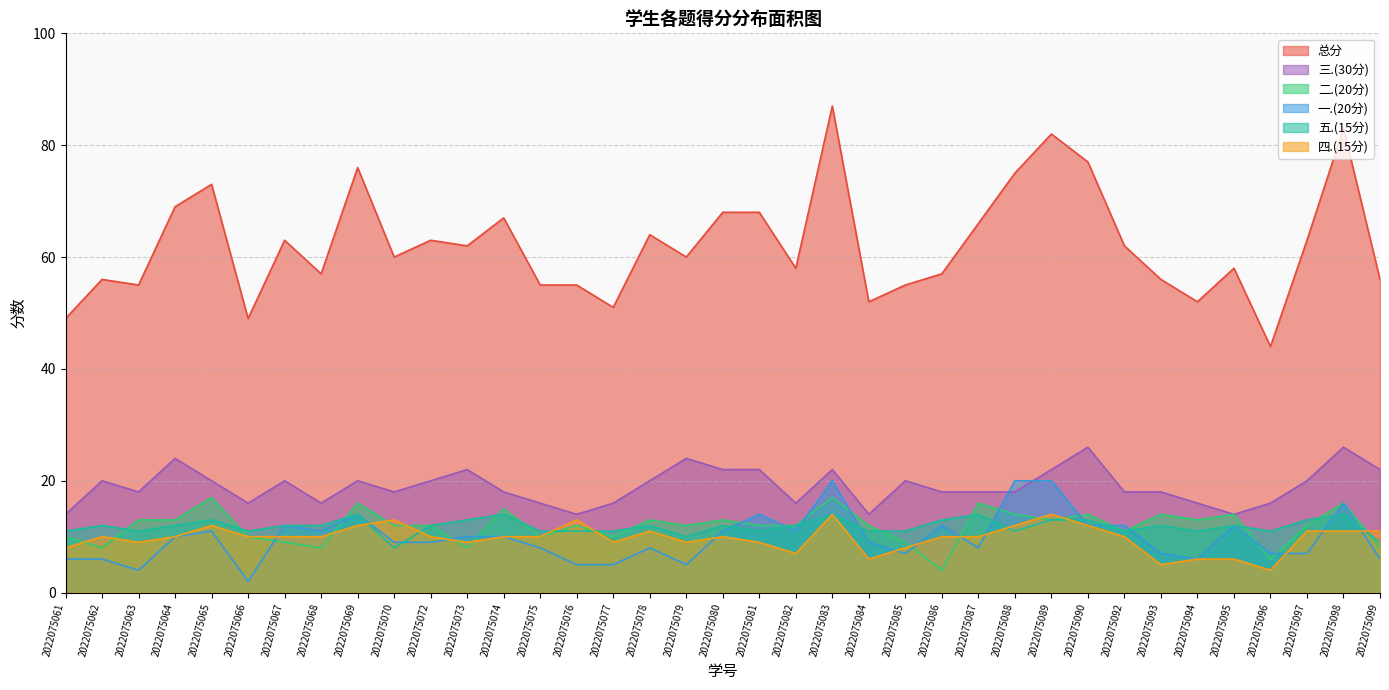

What is the total value across all series at 2022075096?

88